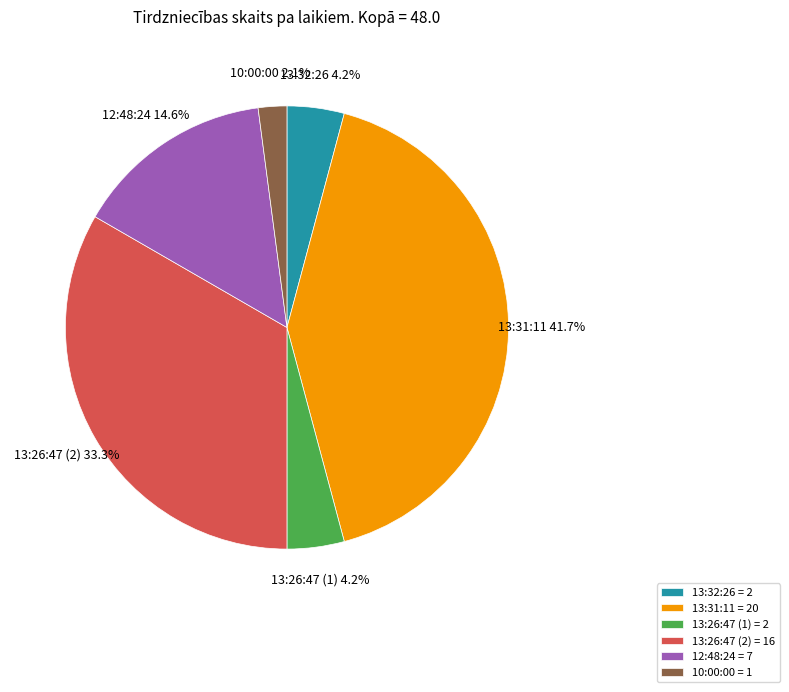

True or false: 13:31:11 accounts for 42% of the total.

True